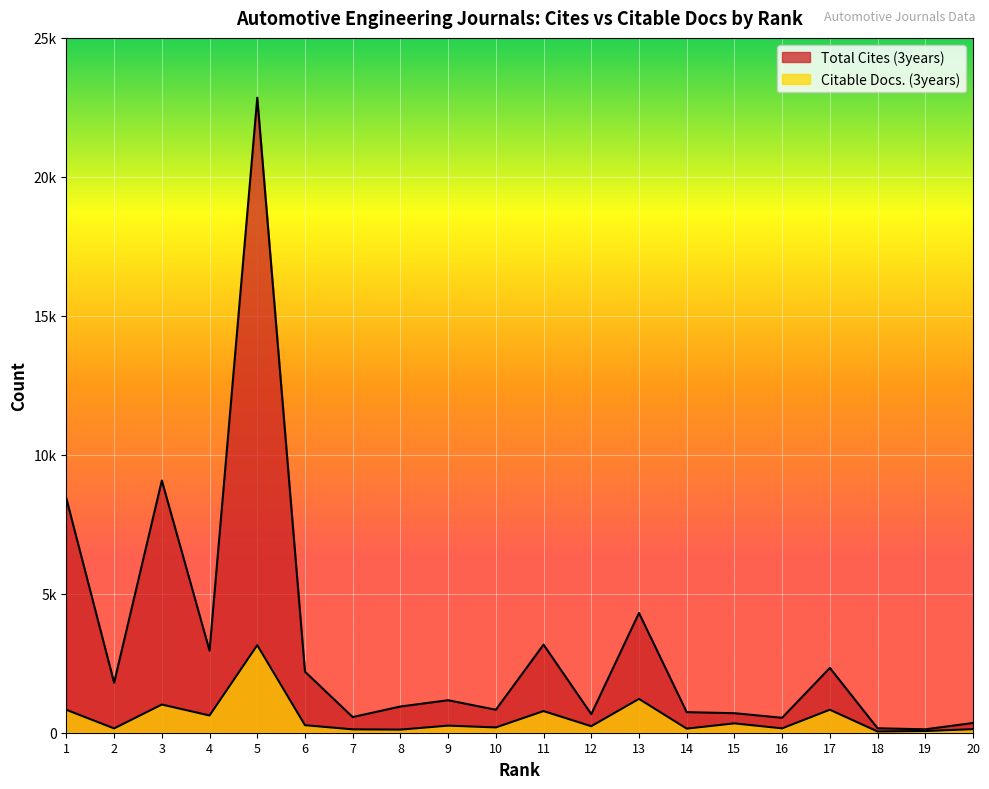

True or false: Citable Docs. (3years) and Total Cites (3years) intersect in this chart.

False